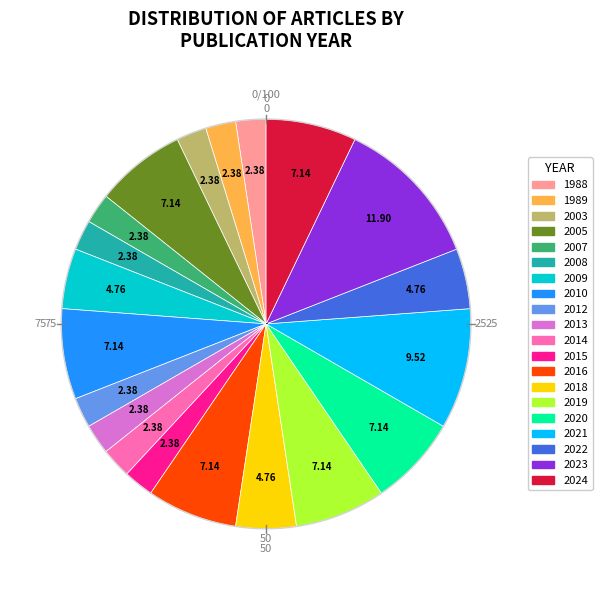

What is the ratio of the value at 2005 to the value at 2007?

3.0